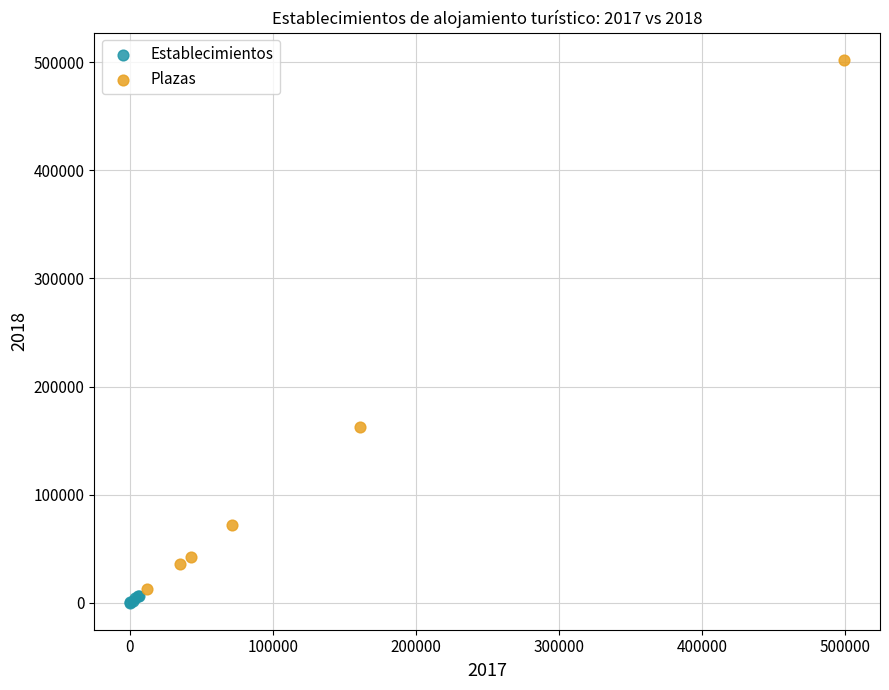

Which series reaches the maximum Y coordinate?

Plazas